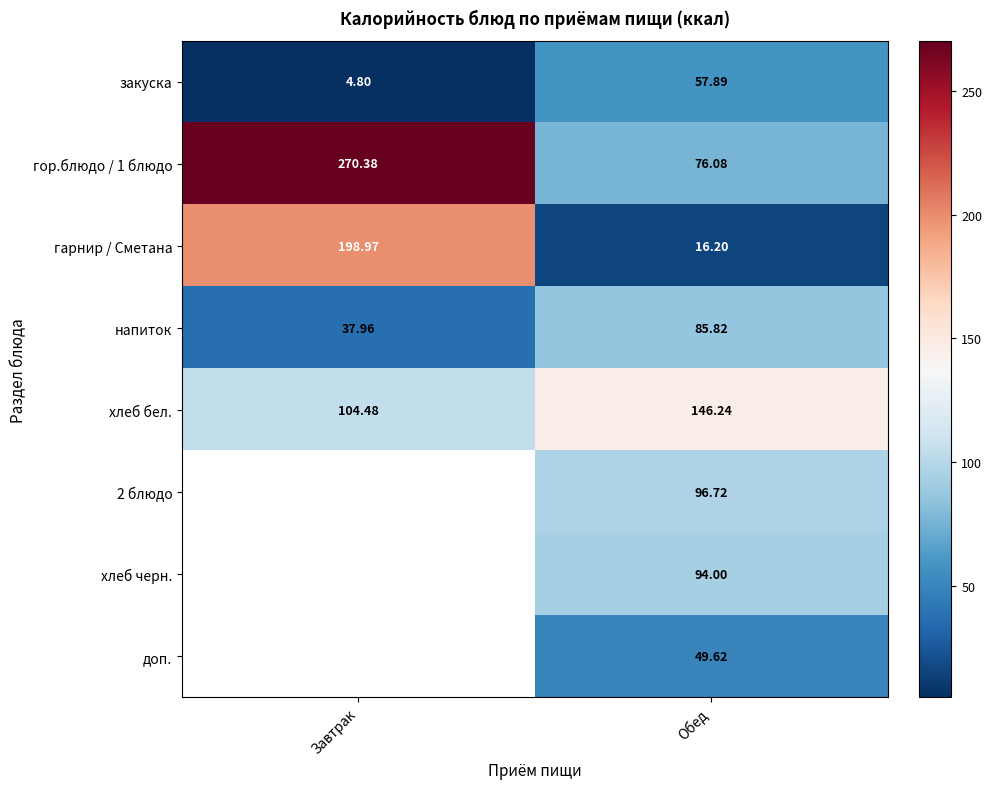

Which category has the lowest value in the хлеб бел. series?

Завтрак